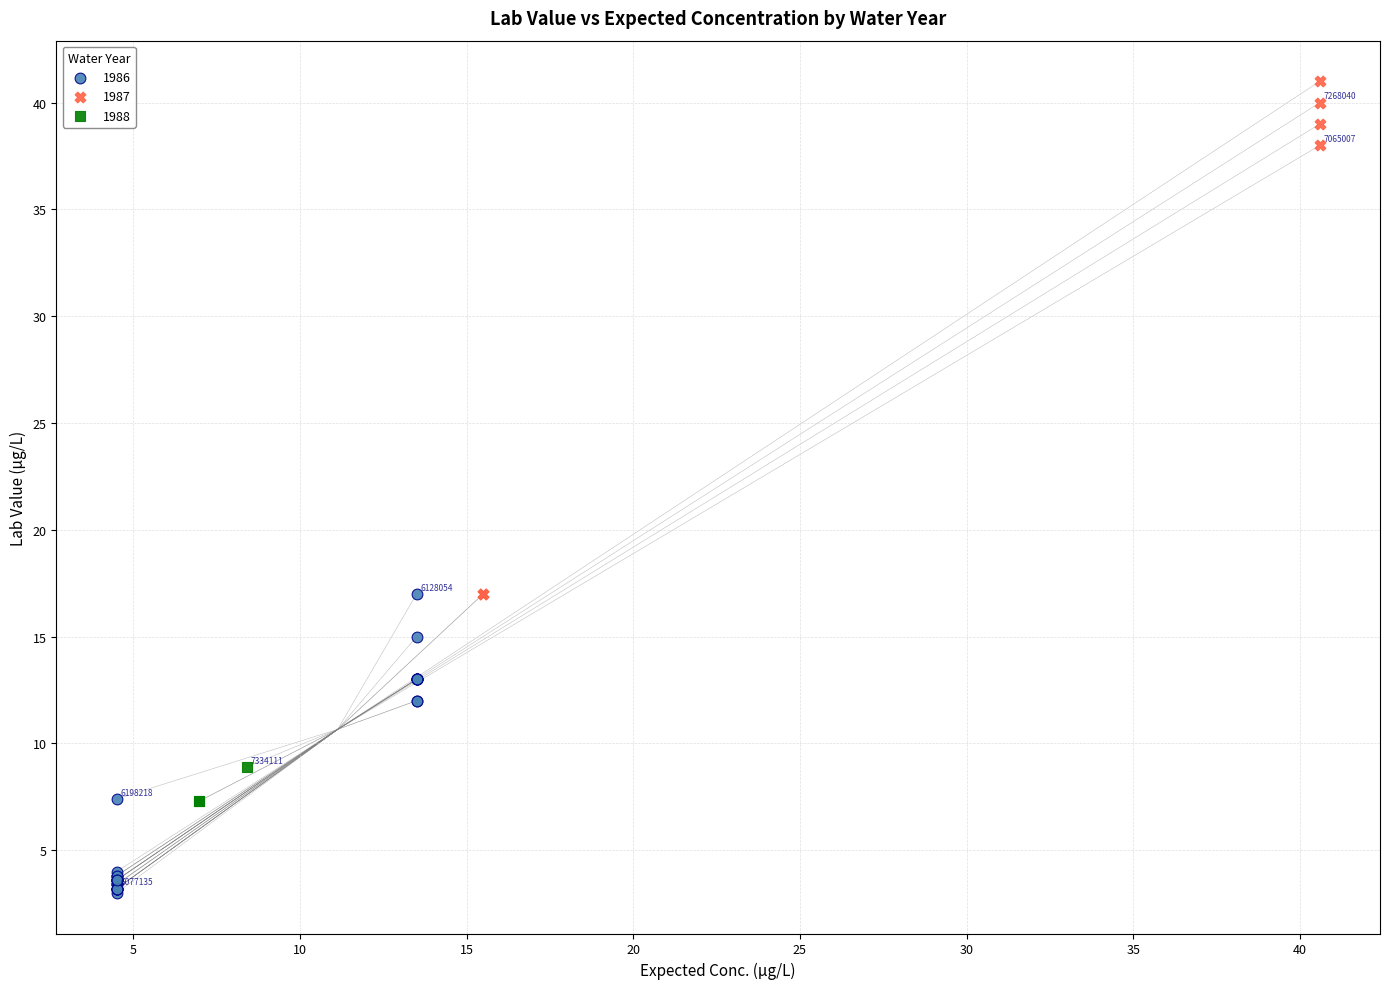

What are all the series names shown in the legend?

1986, 1987, 1988